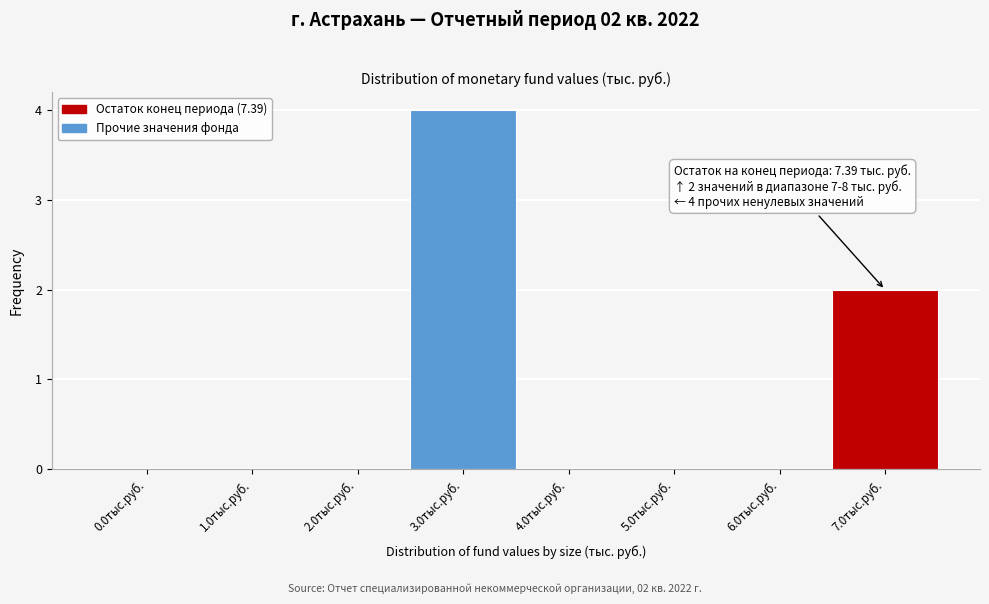

Reading left to right, list all the values displayed in this chart.

0.0тыс.руб.=0	1.0тыс.руб.=0	2.0тыс.руб.=0	3.0тыс.руб.=4	4.0тыс.руб.=0	5.0тыс.руб.=0	6.0тыс.руб.=0	7.0тыс.руб.=2